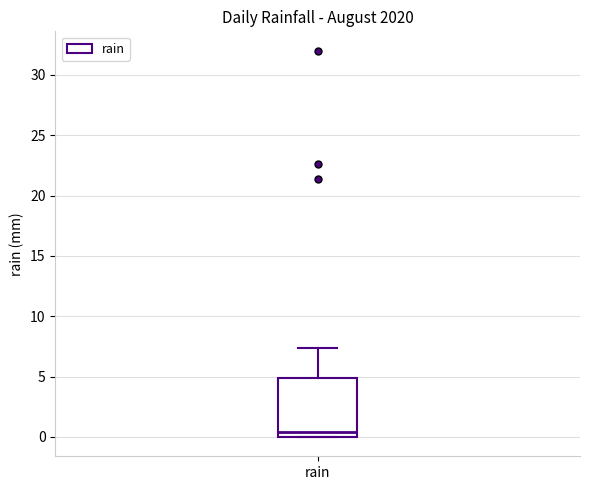

Where does the median line of the box for rain sit on the y-axis? The values are not printed on the chart, so give them approximately, as read against the axis.

0.5